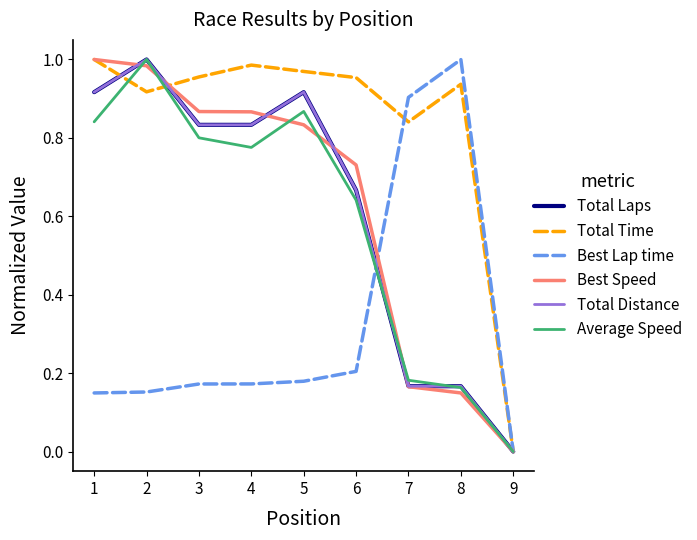

Does the chart have visible grid lines?

No